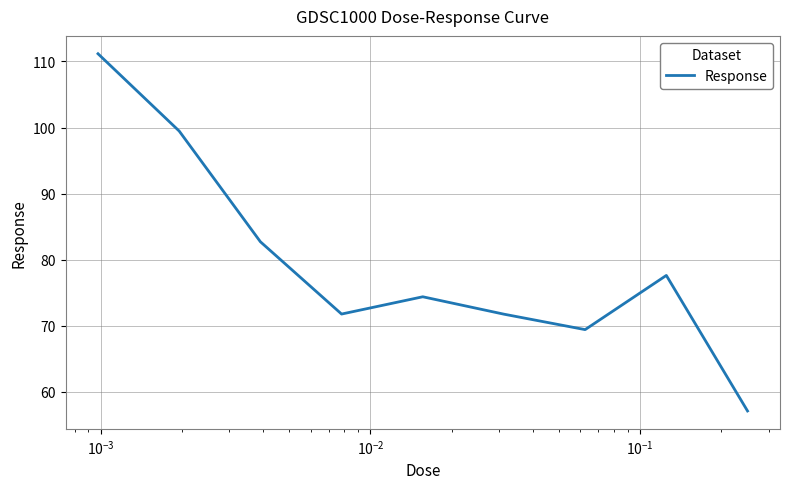

What is the difference between the maximum and minimum values?

54.1